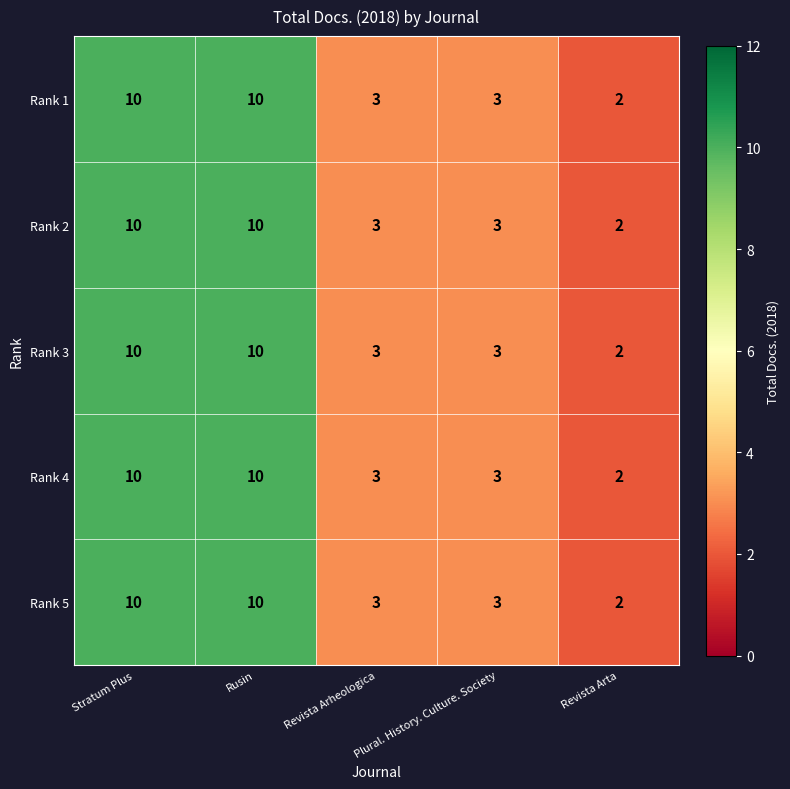

The Rank 1 series shows 2 at Revista Arheologica. True or false?

False